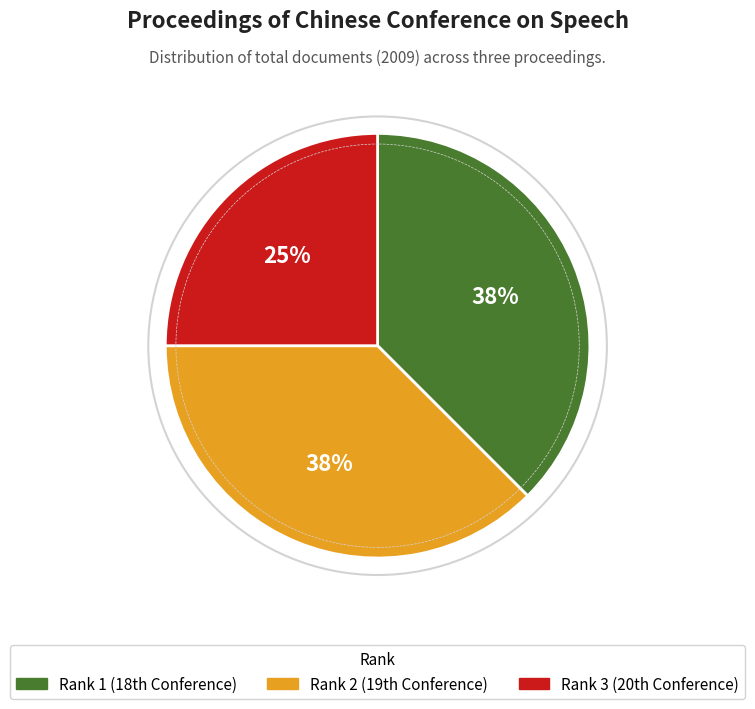

Which has a higher value, Rank 3 or Rank 2?

Rank 2